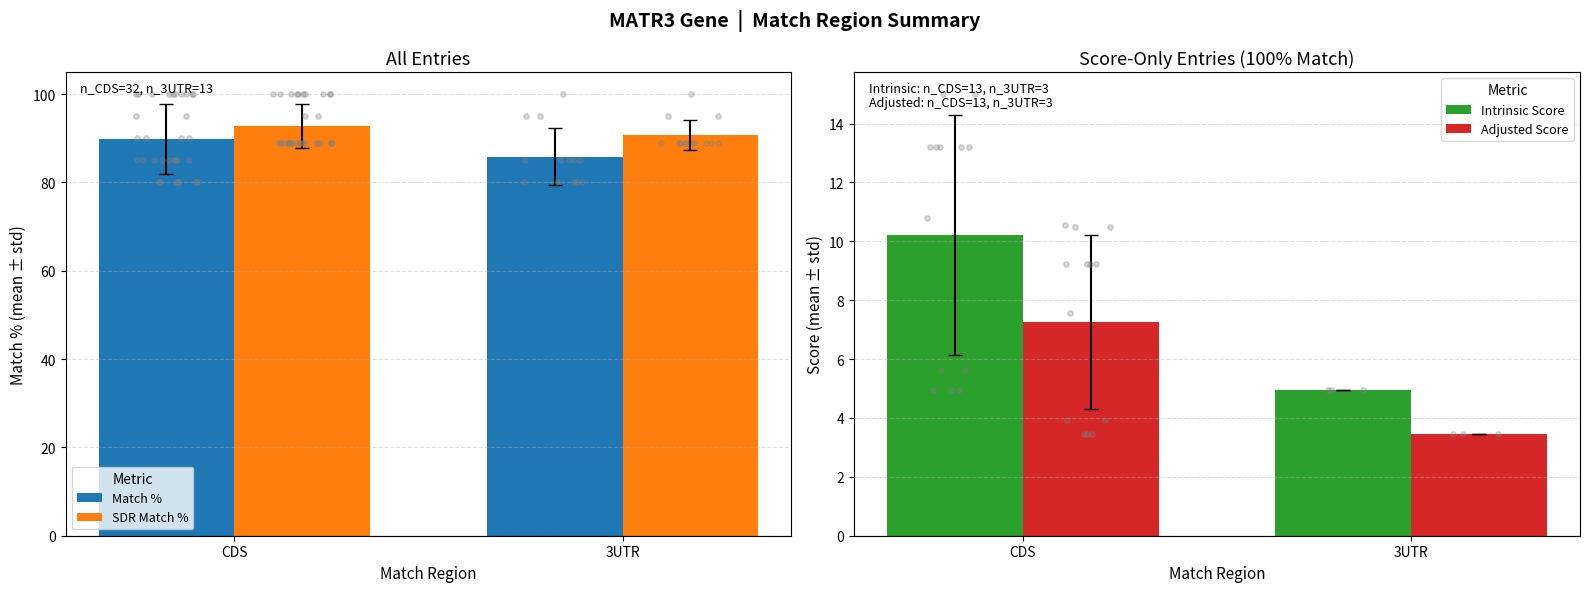

At how many categories does at least one series exceed 42?

2